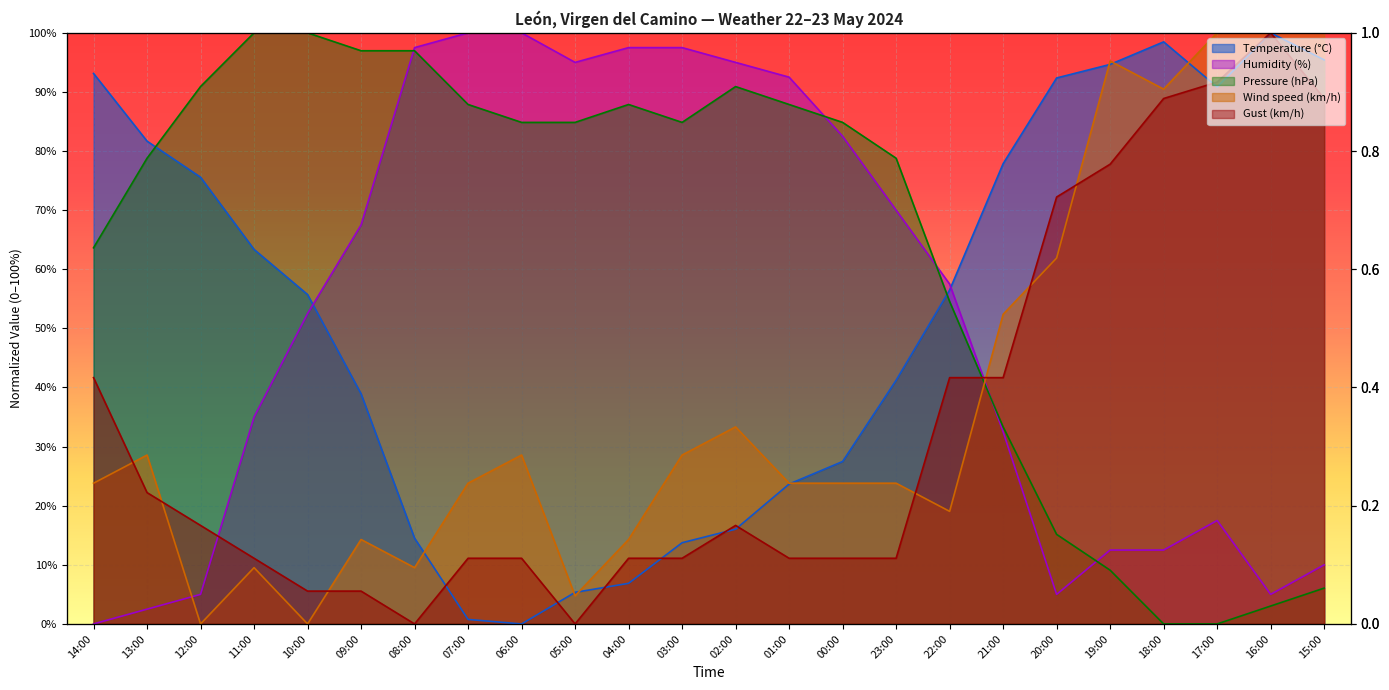

Count the number of categories in the chart.

24